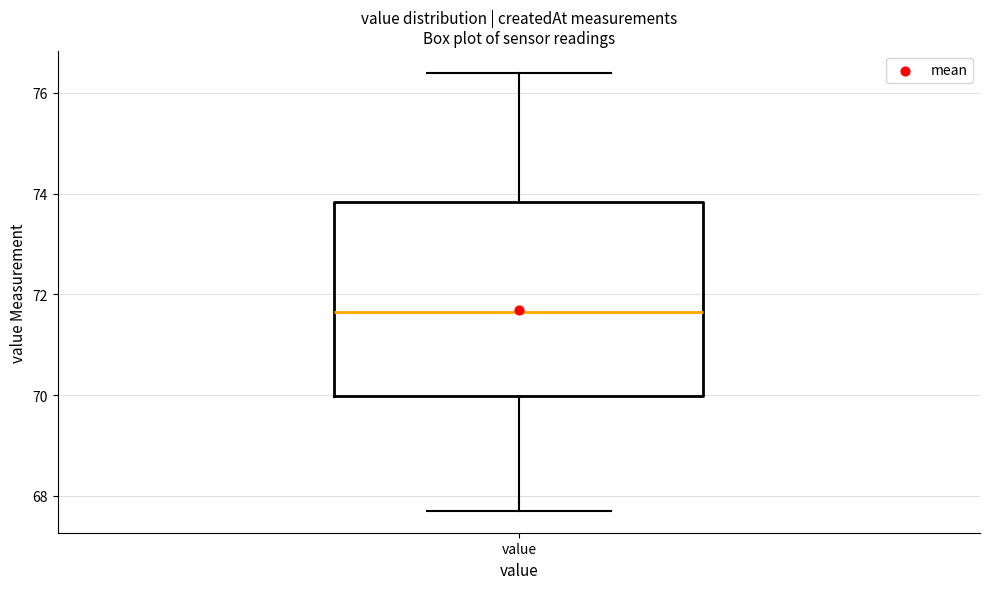

Where is the lower edge of the box for value on the y-axis? The values are not printed on the chart, so give them approximately, as read against the axis.

70.0